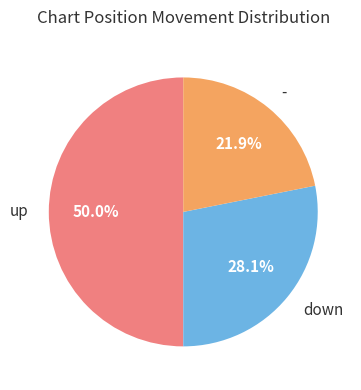

Combined, what portion of the pie is up and down?

78.1%